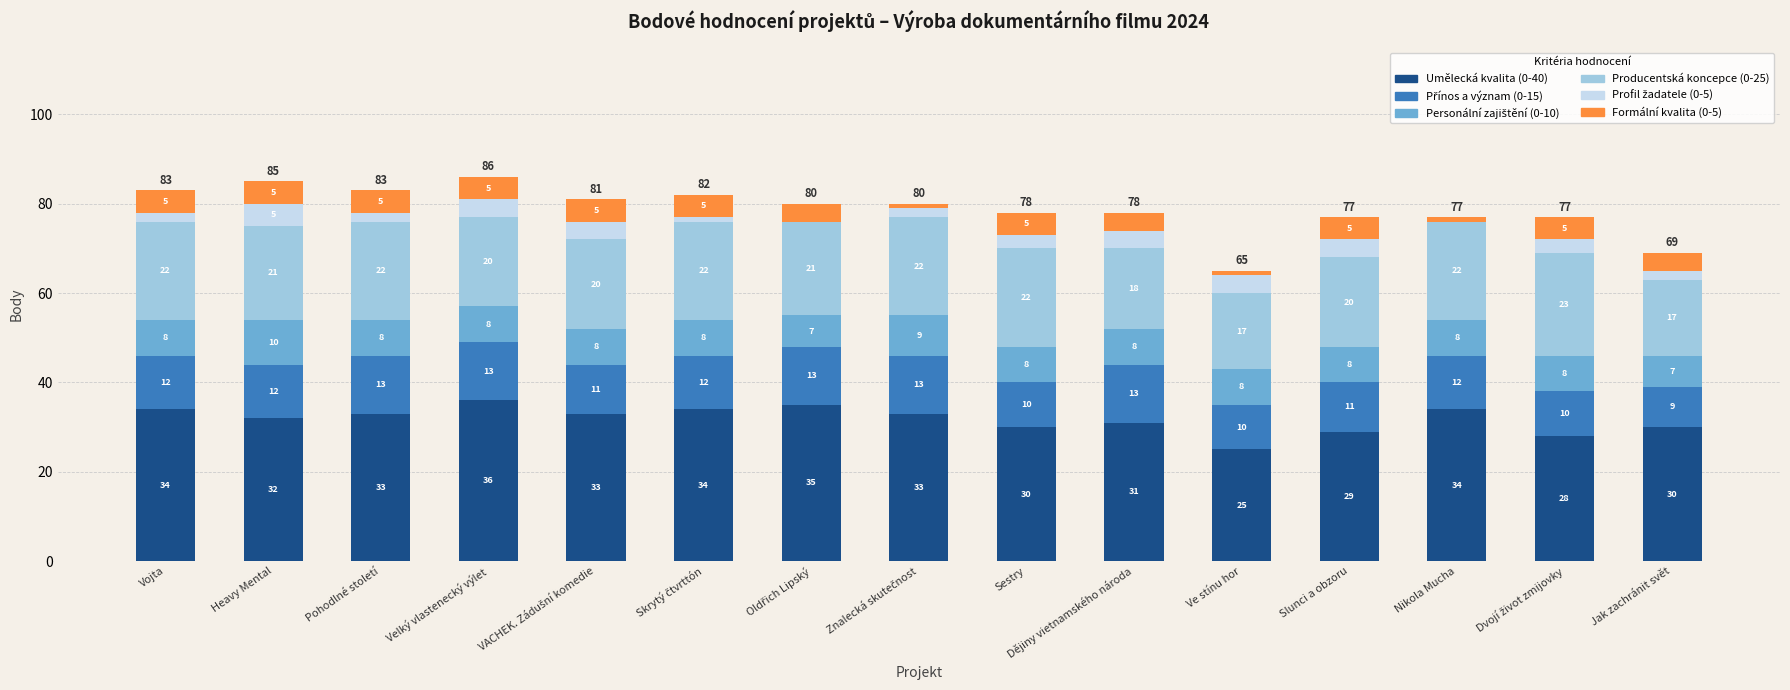

What is the total value across all series at Sestry?

78